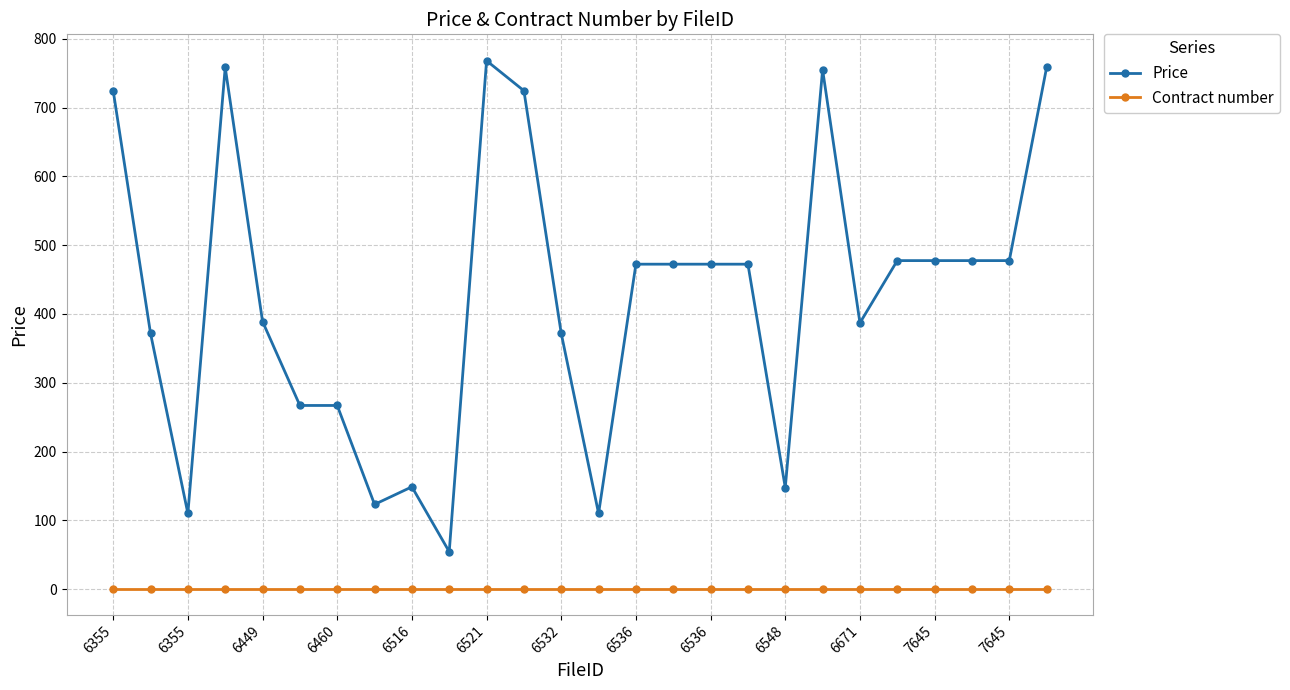

What is the difference between the maximum and minimum values in the Price series?

713.6